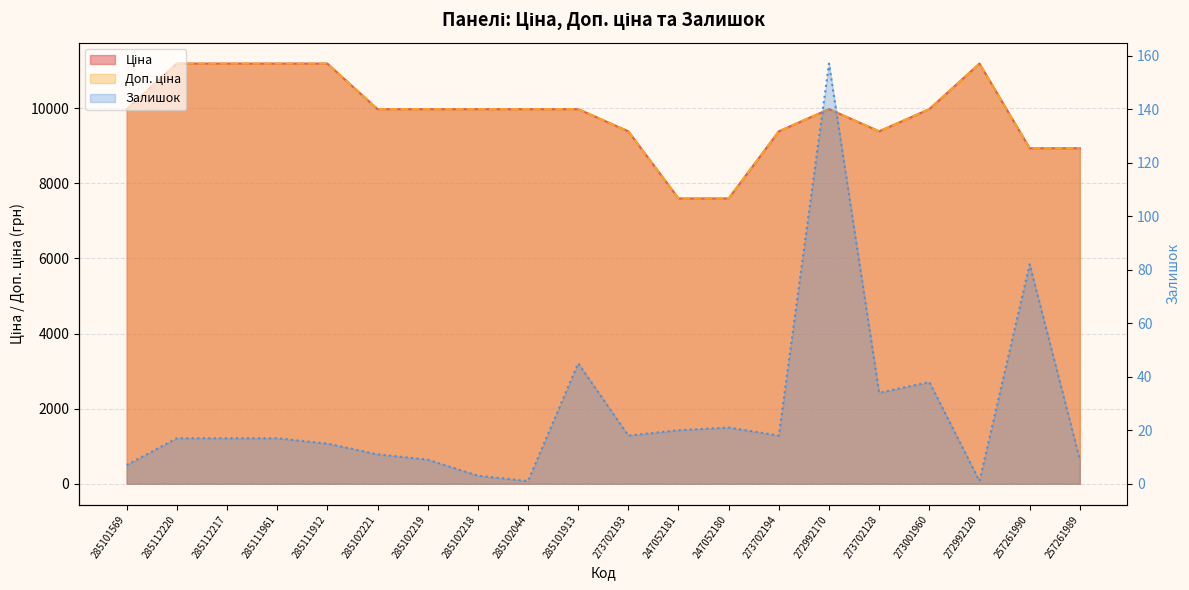

Reading left to right, list all the values displayed in this chart.

Ціна: 9975.0	11188.2	11188.2	11188.2	11188.2	9975.0	9975.0	9975.0	9975.0	9975.0	9384.0	7596.5	7596.5	9384.0	9975.0	9384.0	9975.0	11188.2	8934.1	8934.1
Доп. ціна: 9975.0	11188.2	11188.2	11188.2	11188.2	9975.0	9975.0	9975.0	9975.0	9975.0	9384.0	7596.5	7596.5	9384.0	9975.0	9384.0	9975.0	11188.2	8934.1	8934.1
Залишок: 7.0	17.0	17.0	17.0	15.0	11.0	9.0	3.0	1.0	45.0	18.0	20.0	21.0	18.0	157.0	34.0	38.0	1.0	82.0	9.0